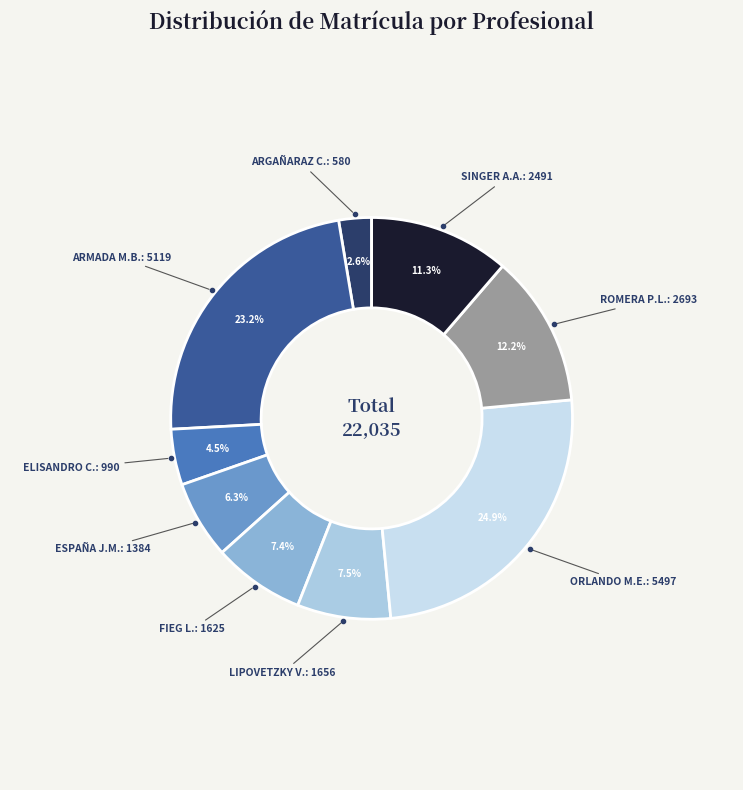

How many slices are in this pie chart?

9